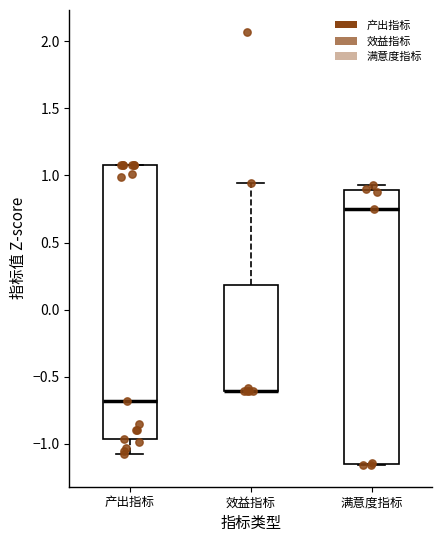

Reading left to right, transcribe this box plot: for each box, give where its median line is, the range the box spans, and where its two whiskers end, as read against the y-axis. The values are not printed on the chart, so give them approximately, as read against the axis.

产出指标: median -0.70, box -0.95 to 1.10, whiskers -1.10 to 1.10
效益指标: median -0.60 (drawn on the box's lower edge), box -0.60 to 0.20, whiskers -0.60 to 0.95
满意度指标: median 0.75, box -1.15 to 0.90, whiskers -1.15 to 0.95